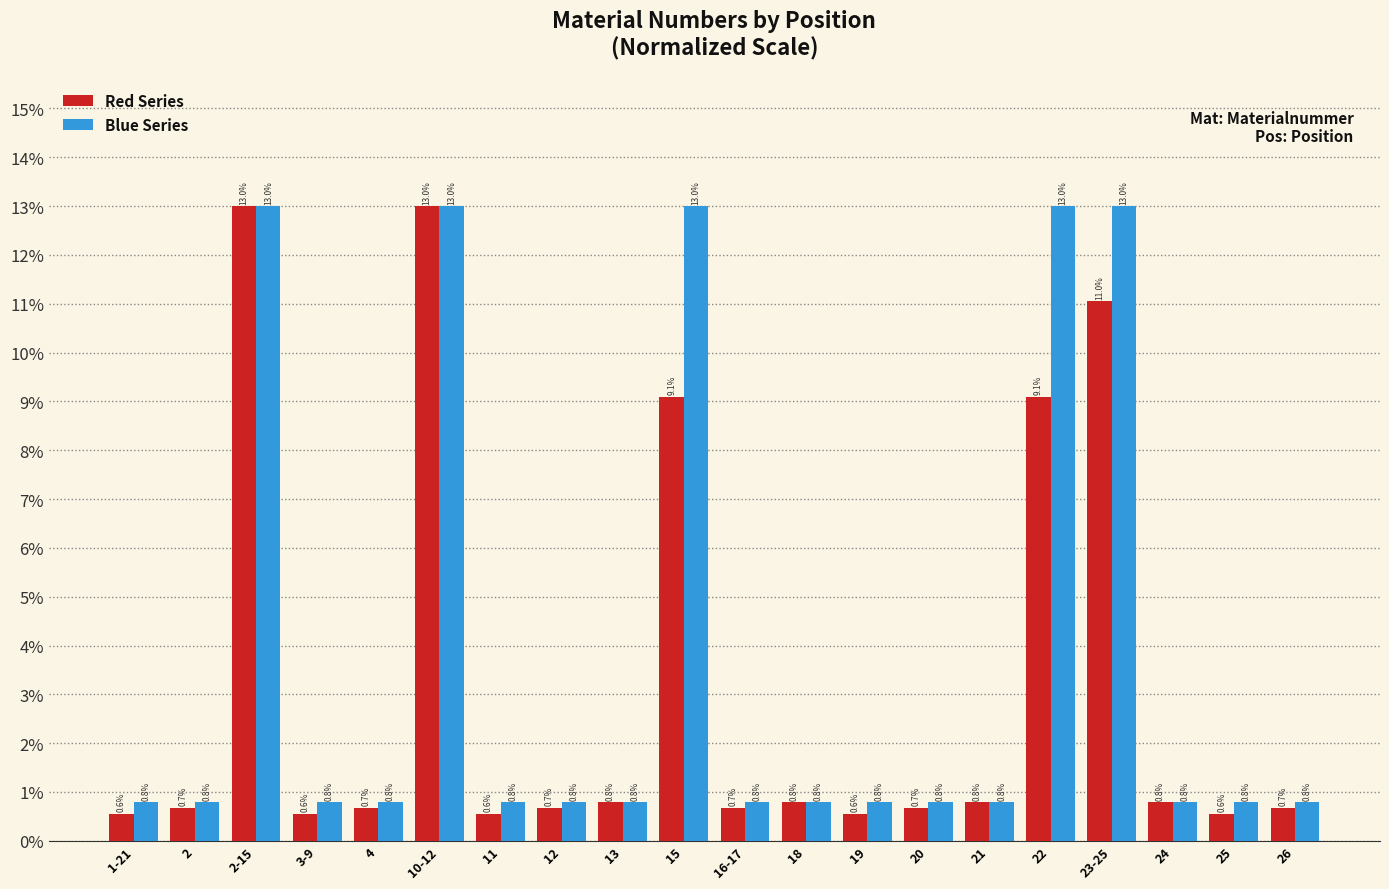

List the series in order of their overall mean, lowest first.

Red Series, Blue Series